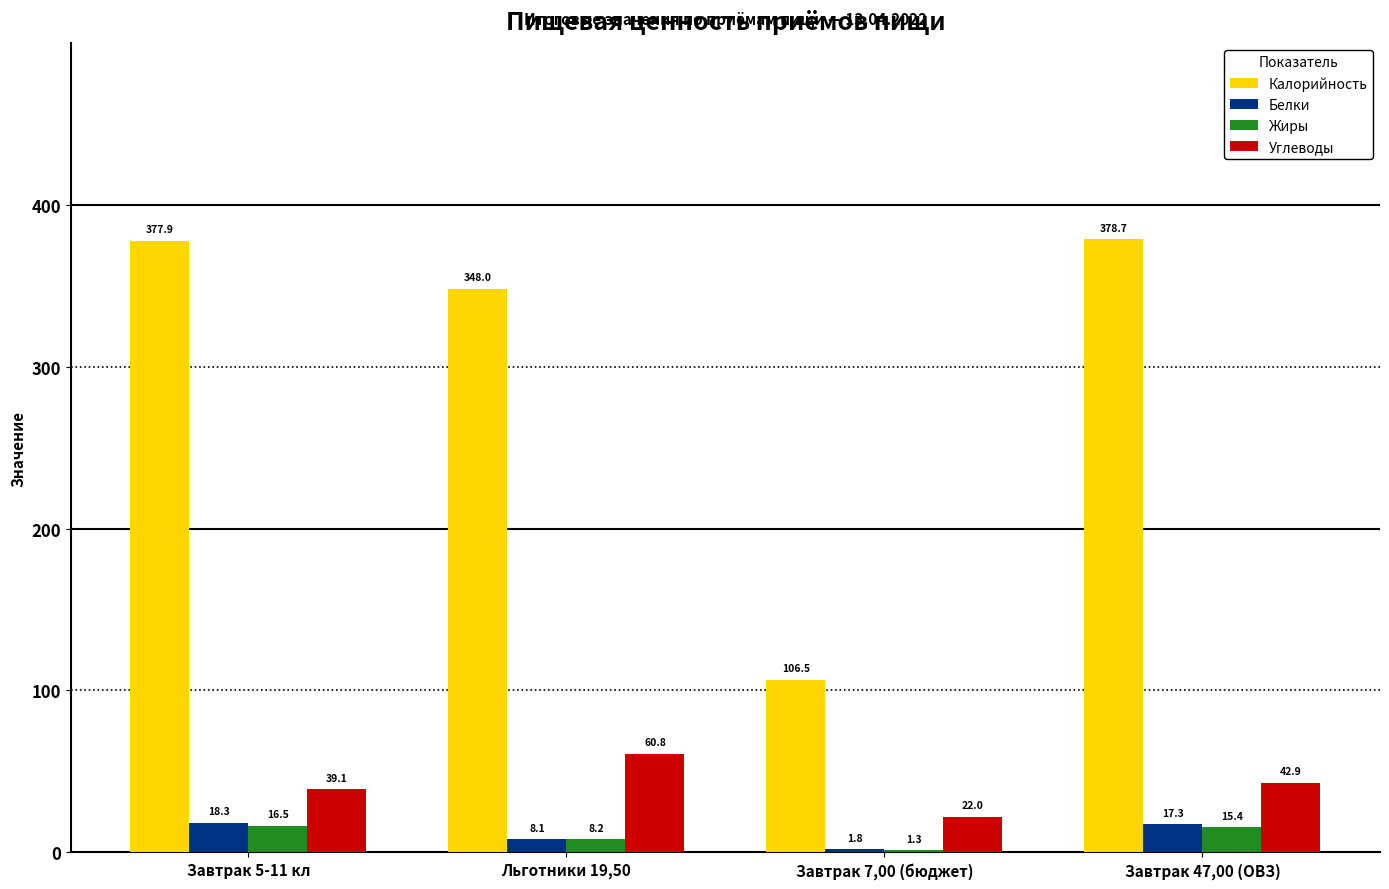

True or false: Углеводы has a value of 9.4 at Завтрак 5-11 кл.

False